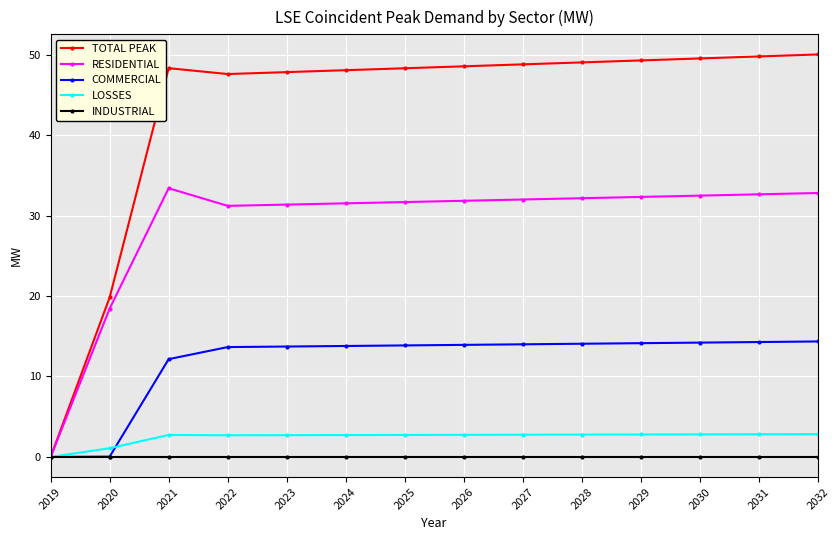

Between 2022 and 2028, which series saw the biggest shift?

TOTAL PEAK